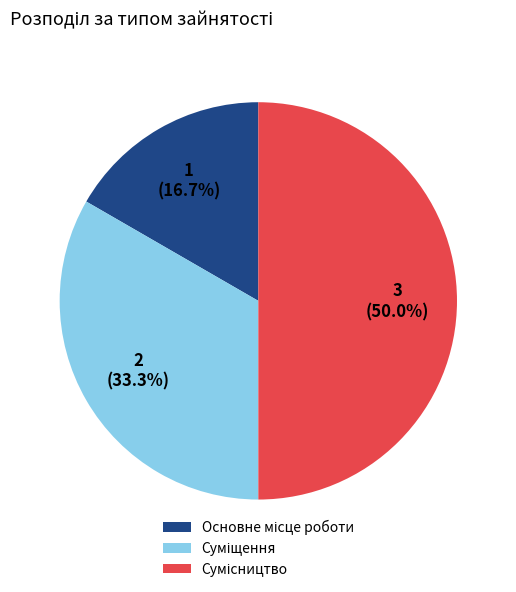

To the nearest percent, what is the average slice percentage?

33%